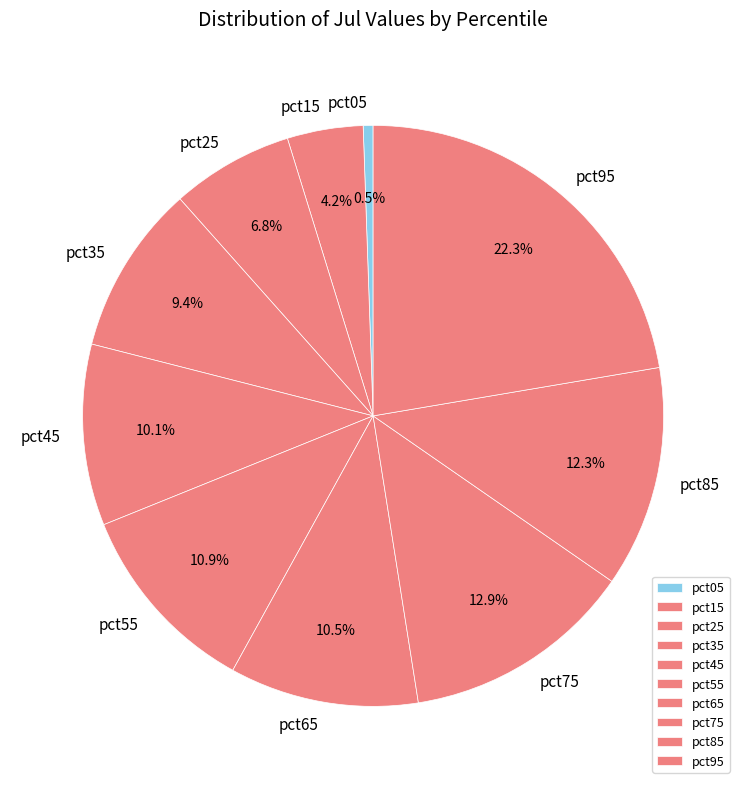

To the nearest percent, what is the difference between the largest and smallest slice percentages?

22%